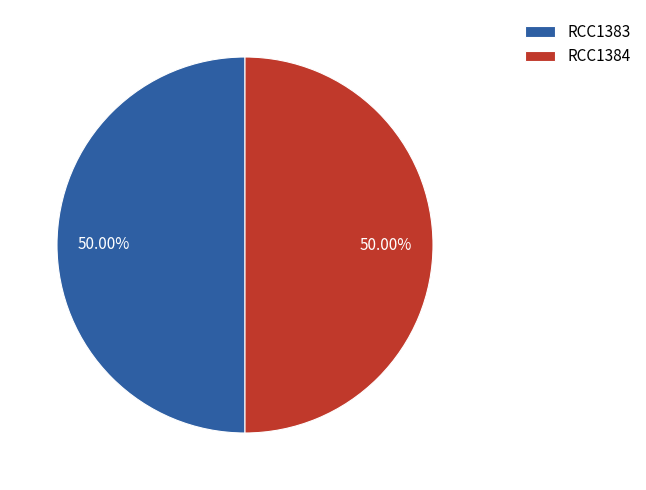

Is it true that RCC1383 is 63% of the pie?

False